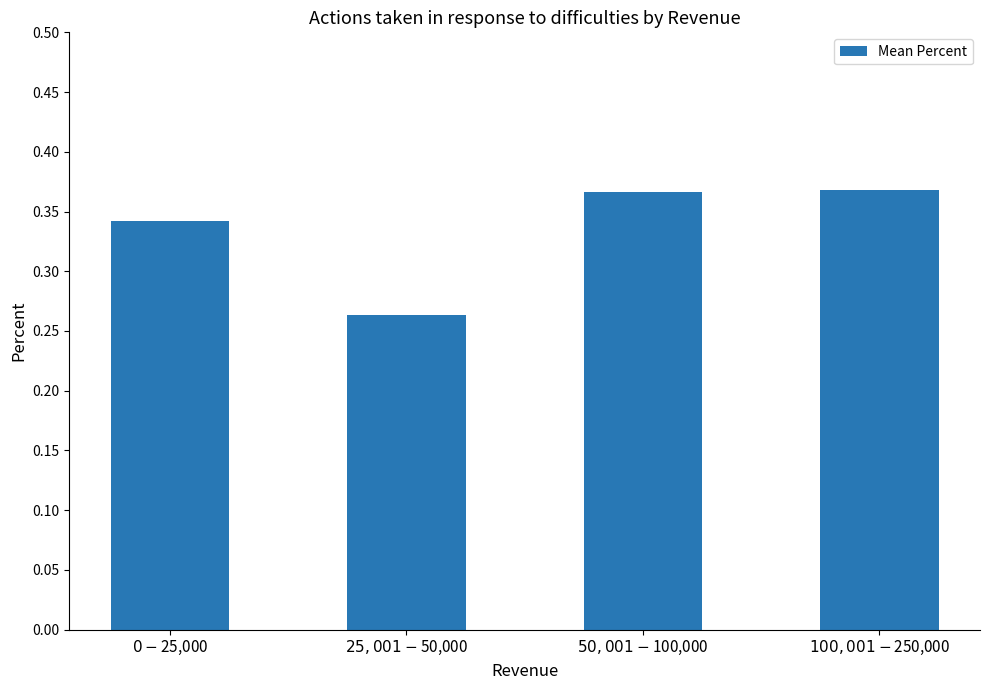

Between $25,001-$50,000 and $0-$25,000, which is larger?

$0-$25,000